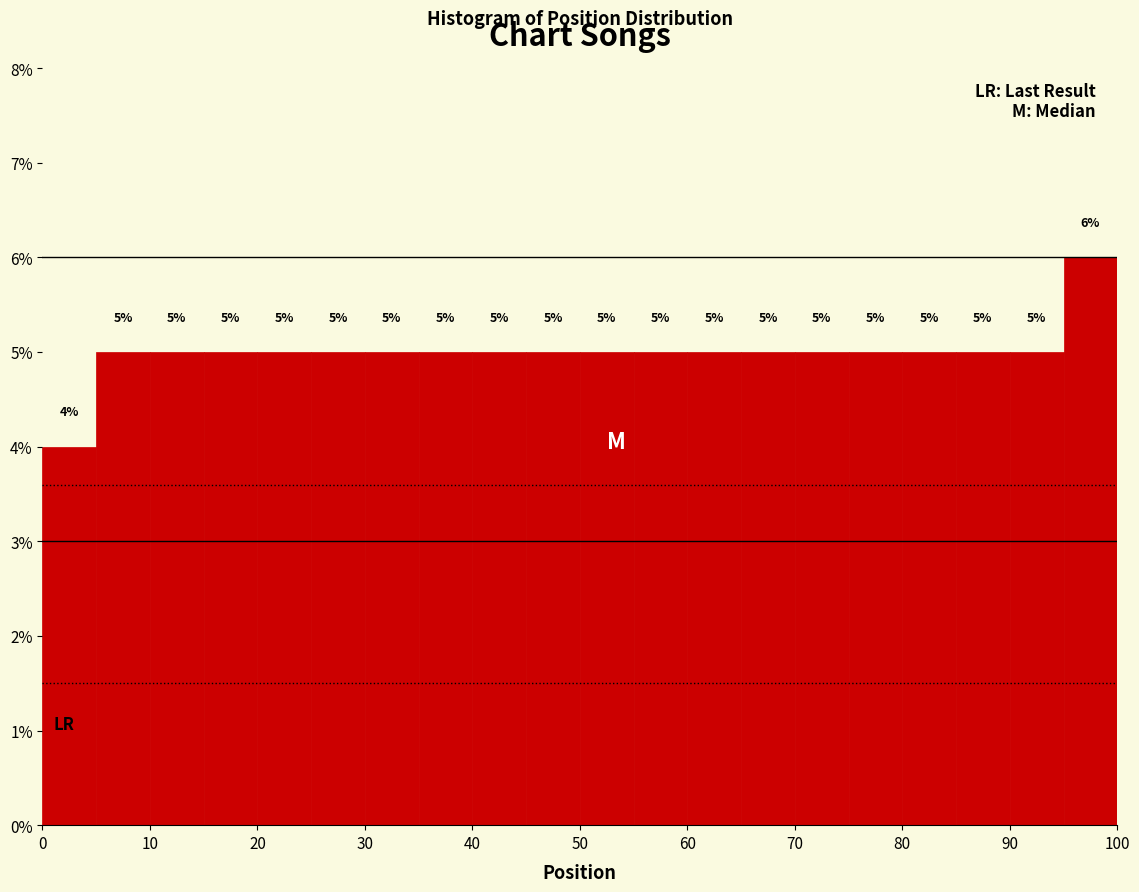

How tall is the bar that spans 5 to 10 on the x-axis?

5